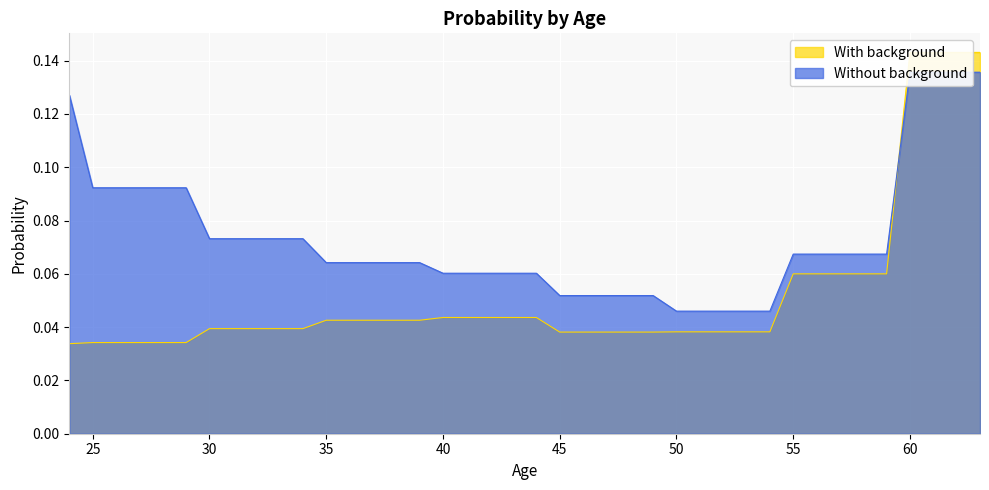

Is the value of Without background at 25 greater than the value of With background at 26?

Yes